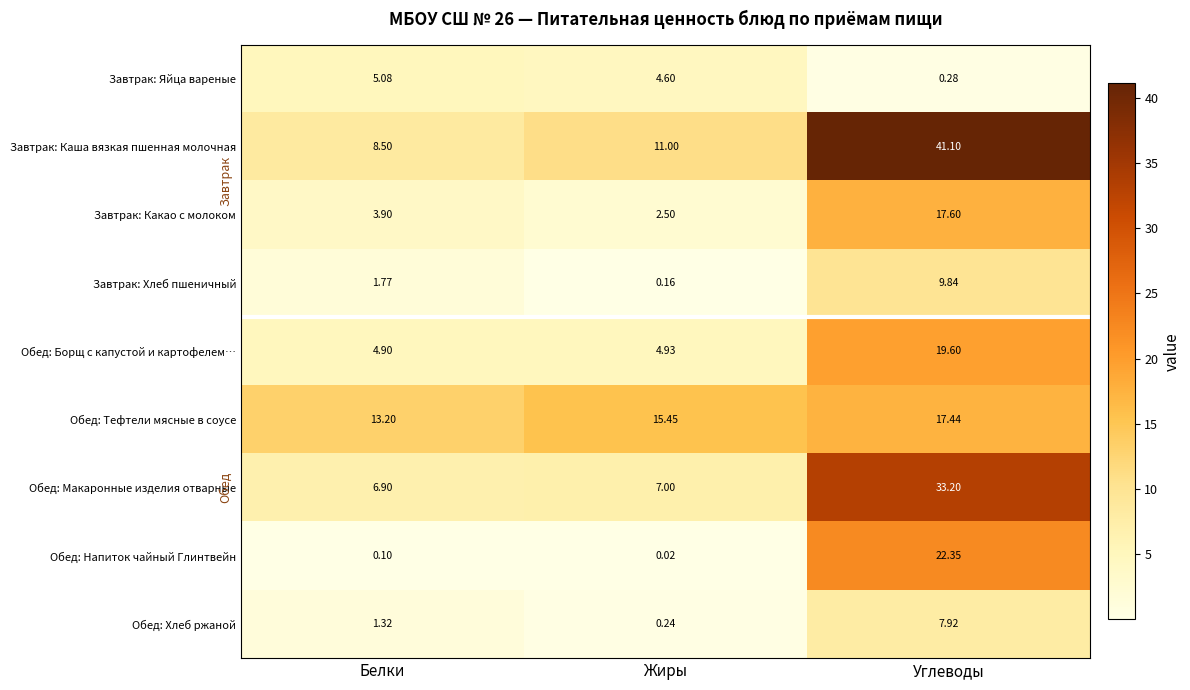

List the labels in order of Завтрак: Какао с молоком value, largest first.

Углеводы, Белки, Жиры